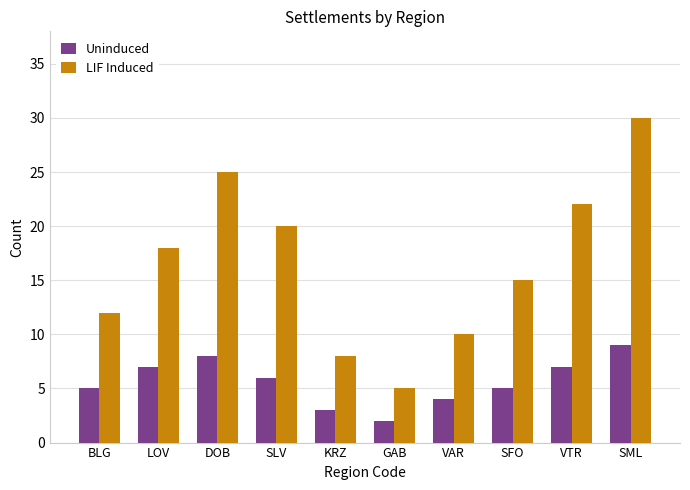

True or false: LIF Induced has a value of 7 at GAB.

False